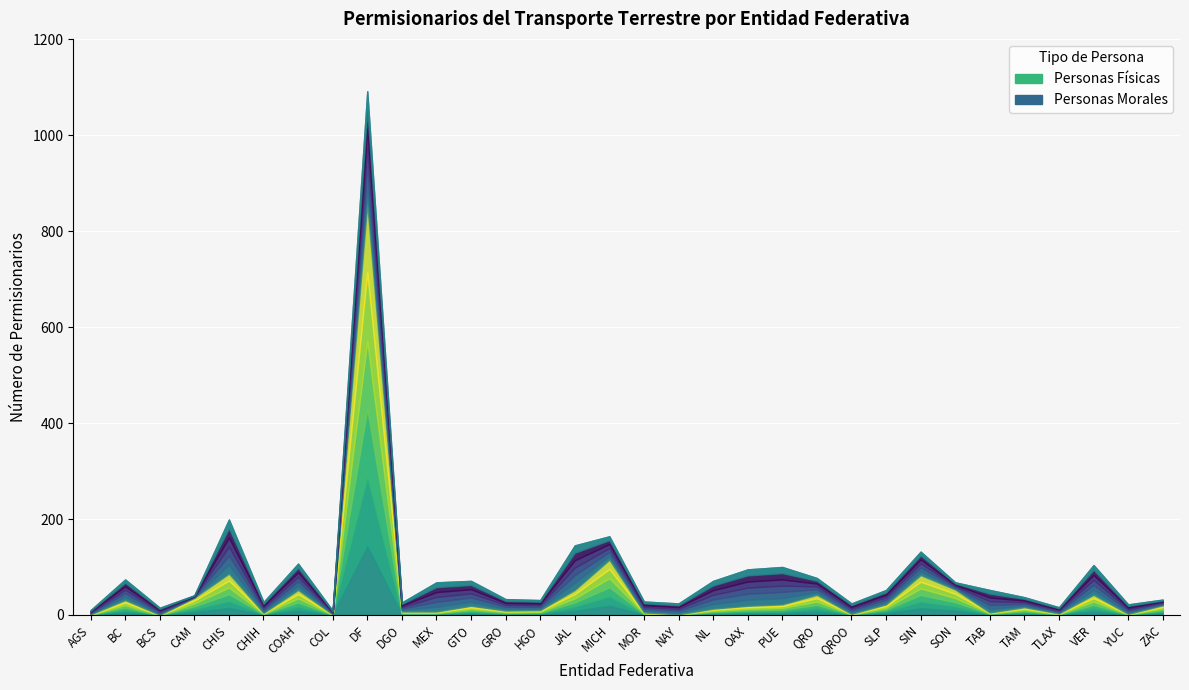

Rank the categories by Personas Morales value from lowest to highest.

CAM, COL, AGS, ZAC, TLAX, BCS, SON, DGO, YUC, HGO, TAM, QROO, CHIH, MOR, NAY, GRO, SLP, QRO, BC, TAB, MICH, SIN, GTO, COAH, NL, MEX, VER, OAX, PUE, JAL, CHIS, DF